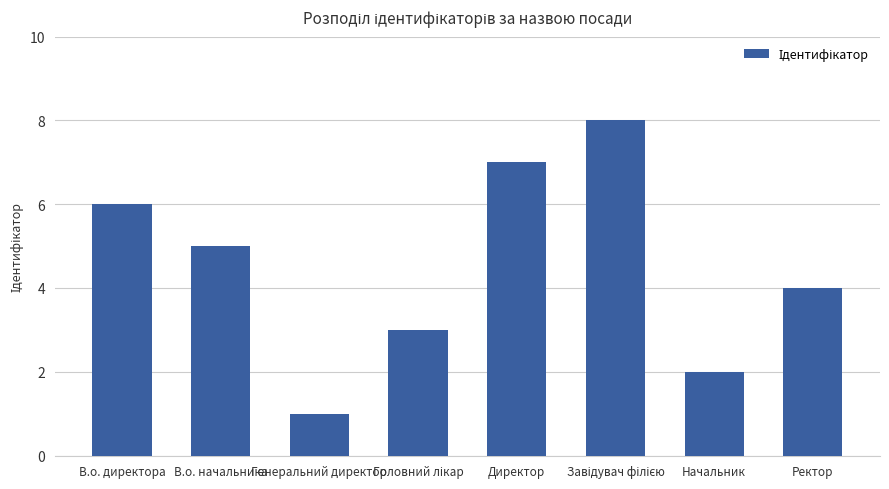

What is the difference between the maximum and minimum values?

7